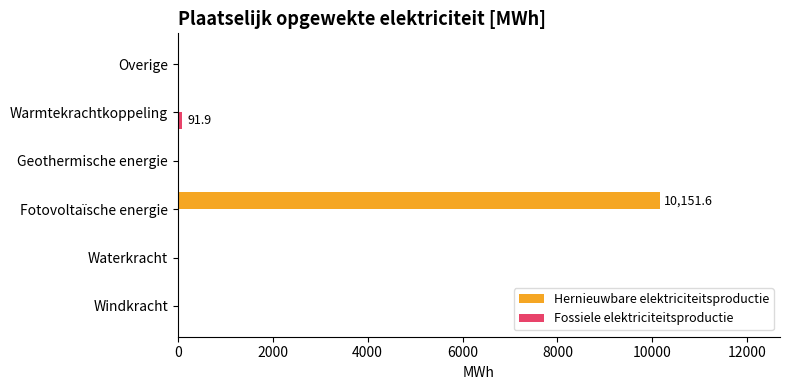

What is the maximum value shown in the chart?

10151.6